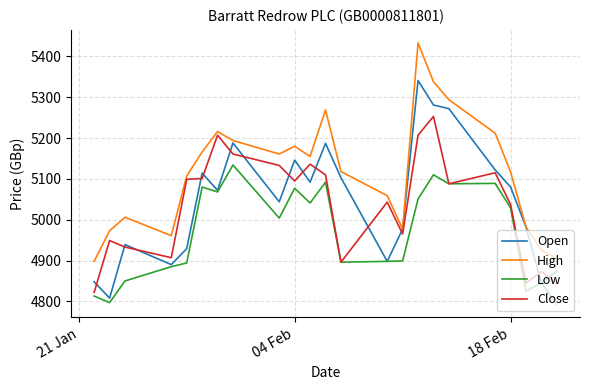

True or false: Low and High intersect in this chart.

False